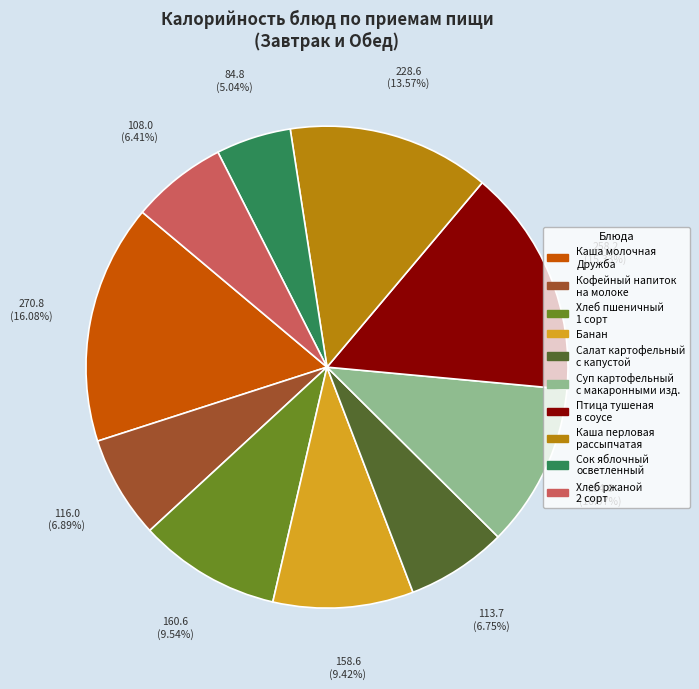

Does any single category account for the majority?

No